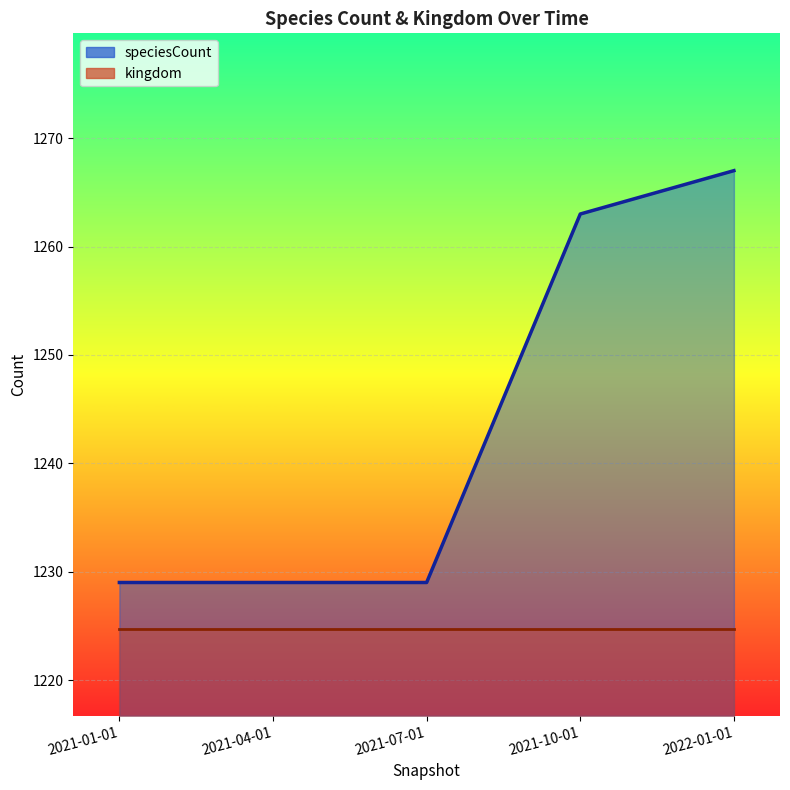

Does the chart display data point markers on the line(s)?

No